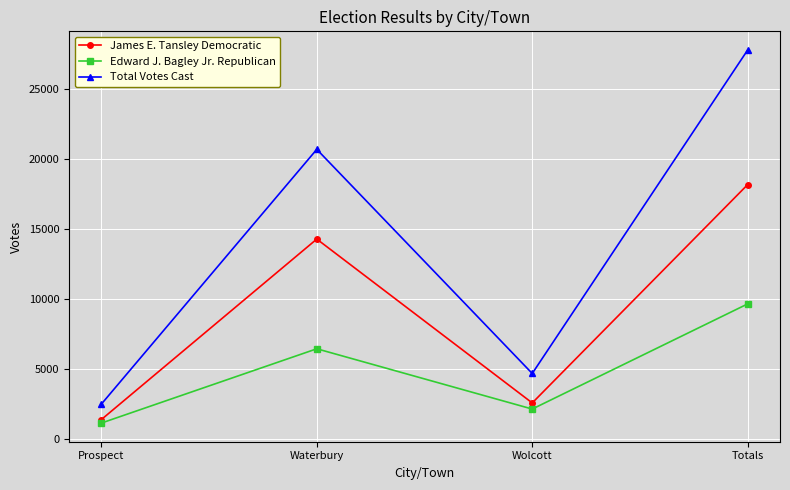

How many interior local peaks does the James E. Tansley Democratic series have?

1